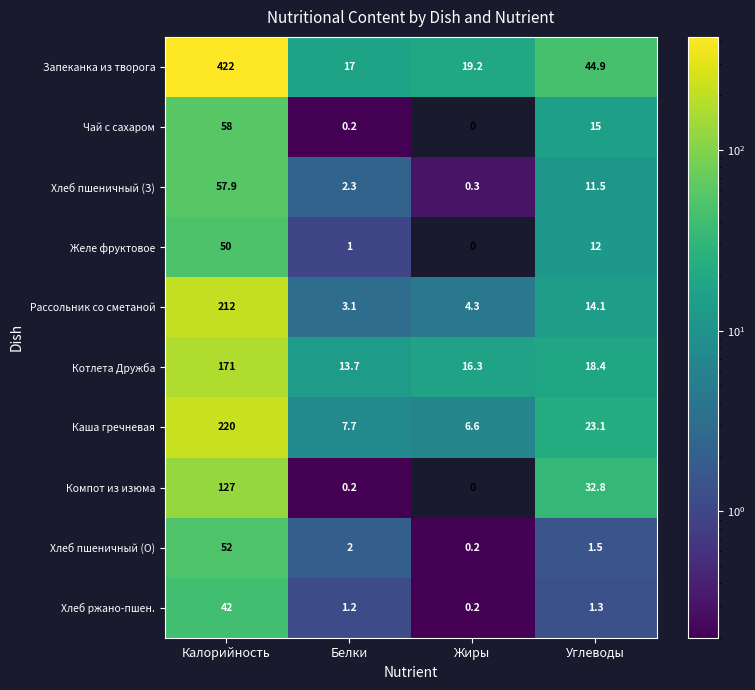

How many categories are shown in the chart?

4